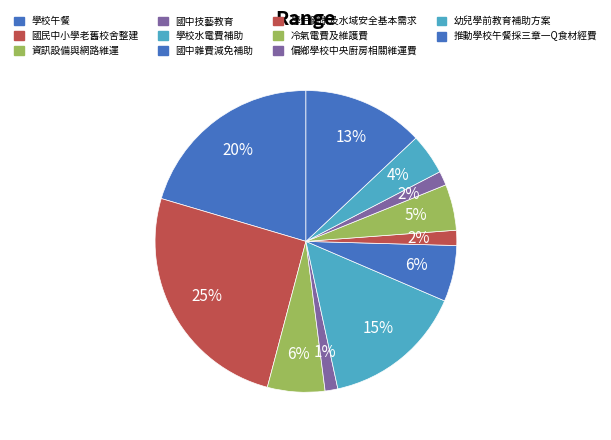

What is the ratio of the value at 幼兒學前教育補助方案 to the value at 國民中小學老舊校舍整建?

0.2